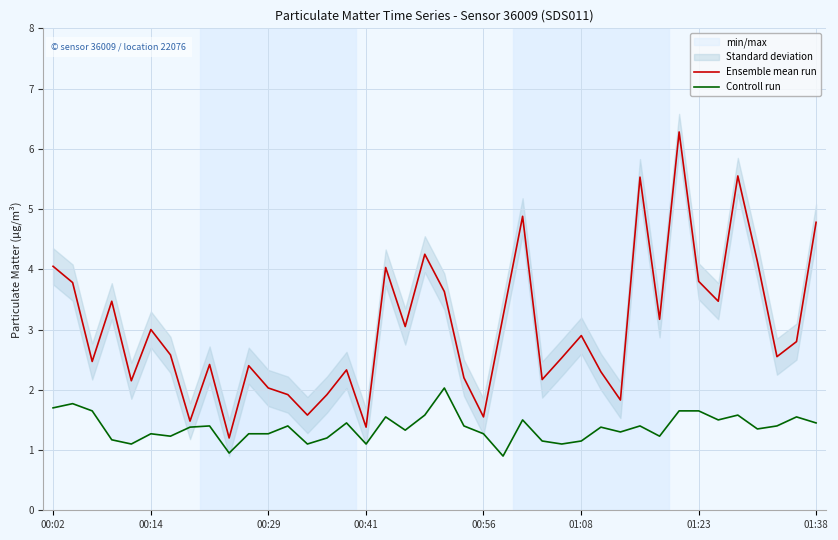

How many interior local valleys does the Controll run series have?

12